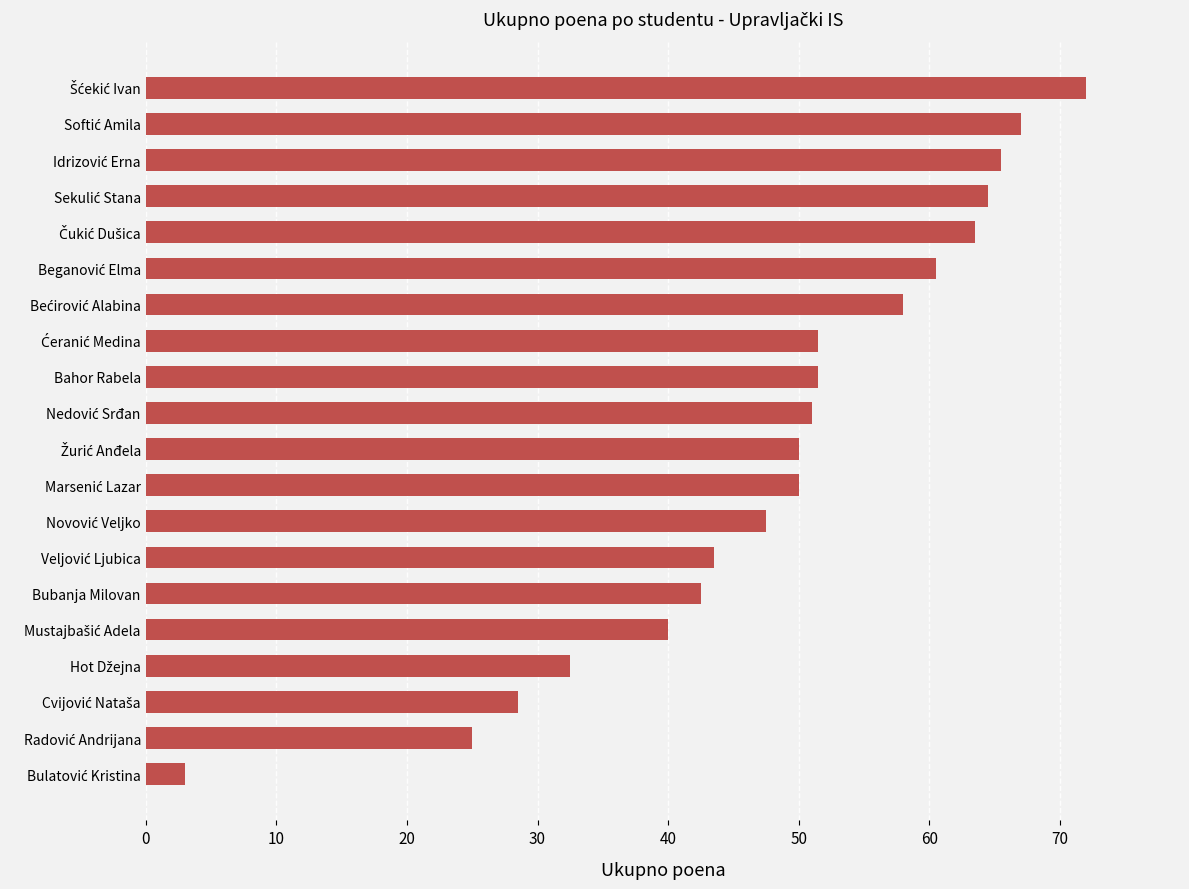

How many data points are less than 51?

10